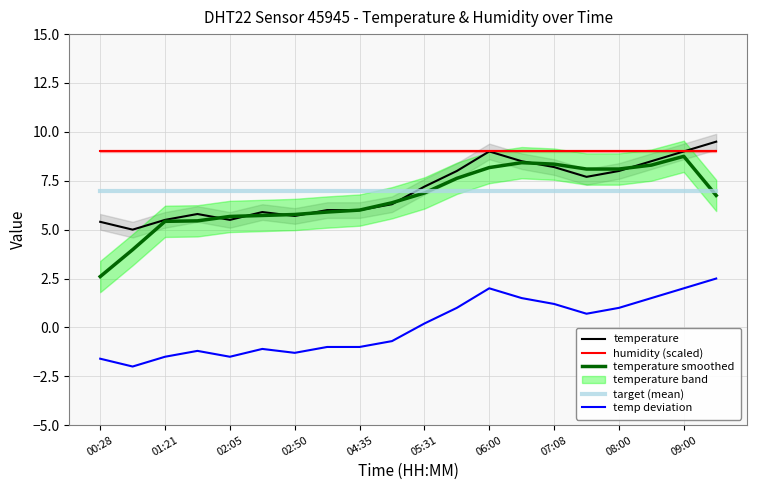

True or false: humidity (scaled) and target (mean) intersect in this chart.

False